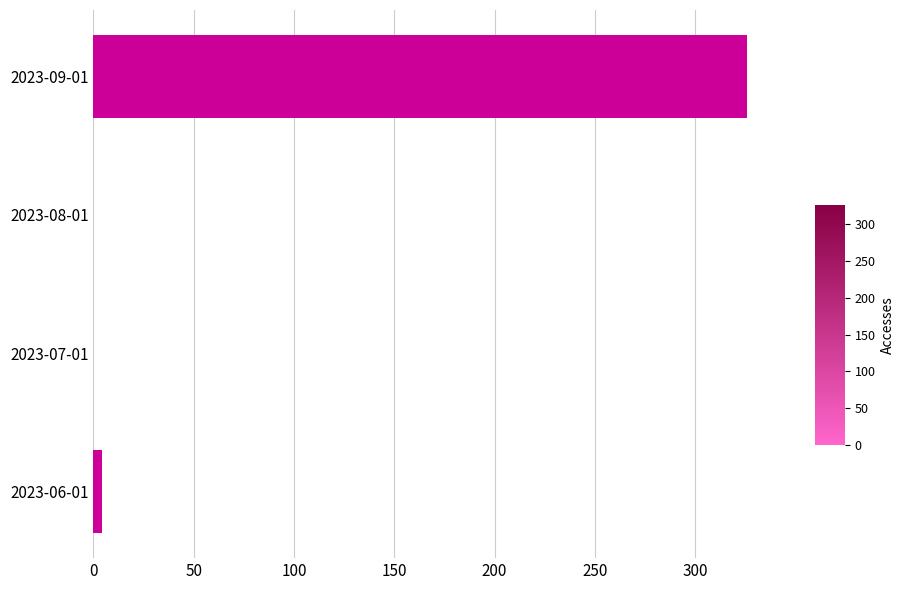

Is it true that the value at 2023-07-01 is 123?

False